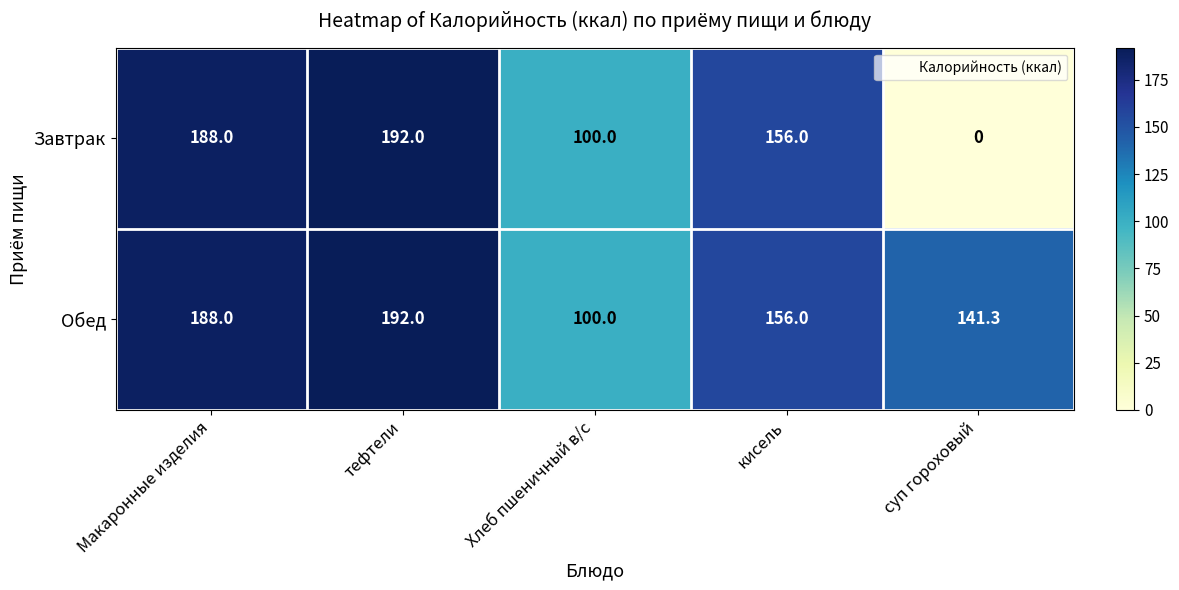

How many data points does each series have?

5